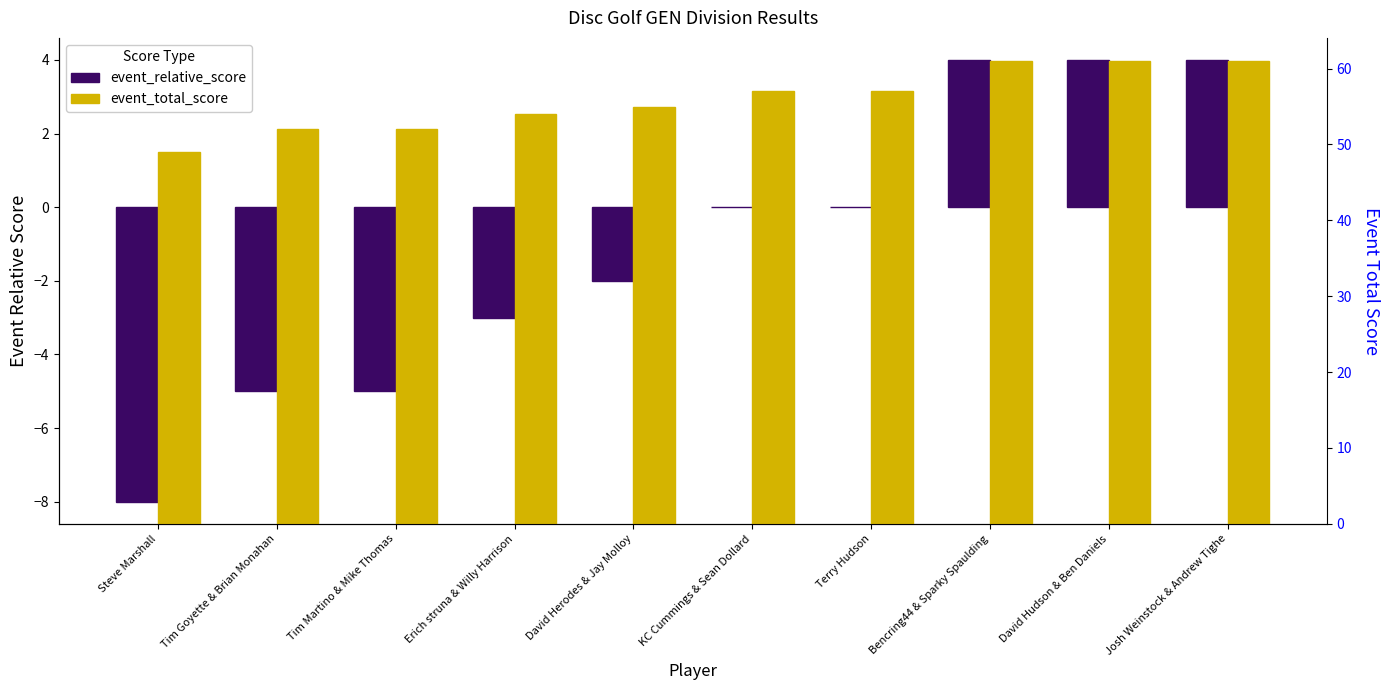

At which label is event_total_score closest to 55?

David Herodes & Jay Molloy